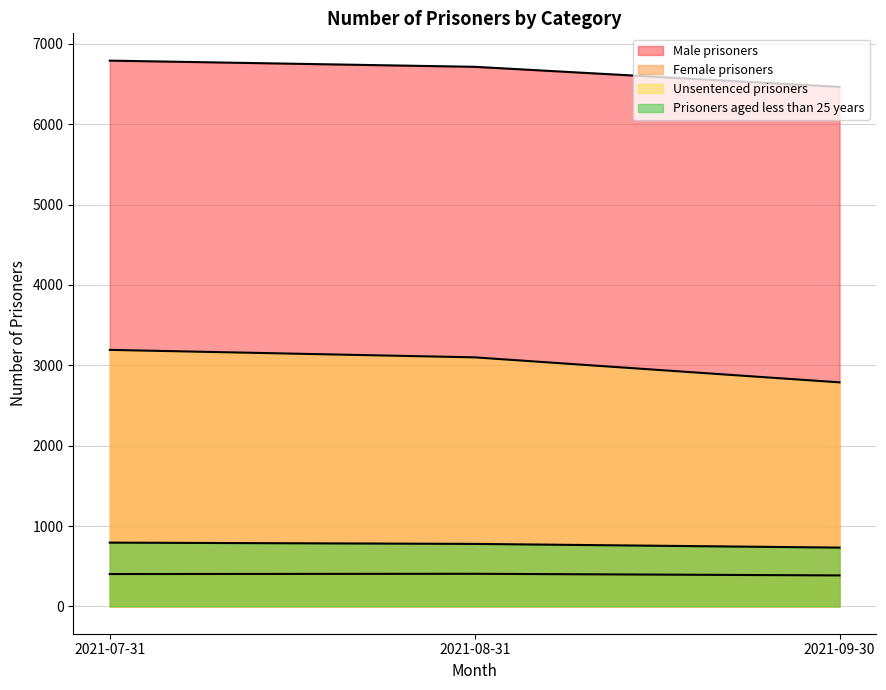

Between 2021-07-31 and 2021-08-31, which series saw the biggest shift?

Unsentenced prisoners